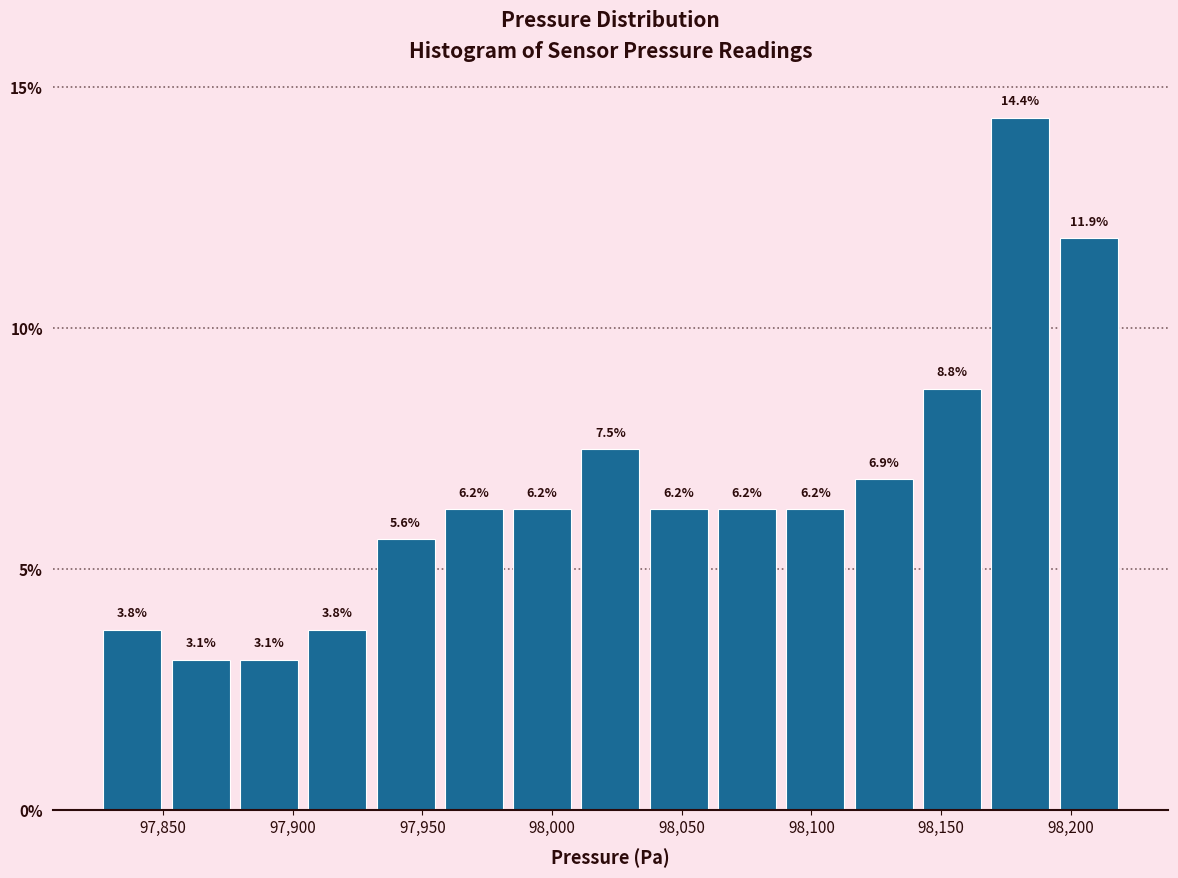

Reading left to right, list every bar in this chart as the range it spans on the x-axis followed by its height. The bar edges are not printed on the chart, so give them approximately, as read against the axis.

97825 to 97850: 3.8
97850 to 97880: 3.1
97880 to 97905: 3.1
97905 to 97930: 3.8
97930 to 97955: 5.6
97955 to 97985: 6.2
97985 to 98010: 6.2
98010 to 98035: 7.5
98035 to 98060: 6.2
98060 to 98090: 6.2
98090 to 98115: 6.2
98115 to 98140: 6.9
98140 to 98165: 8.8
98165 to 98195: 14.4
98195 to 98220: 11.9